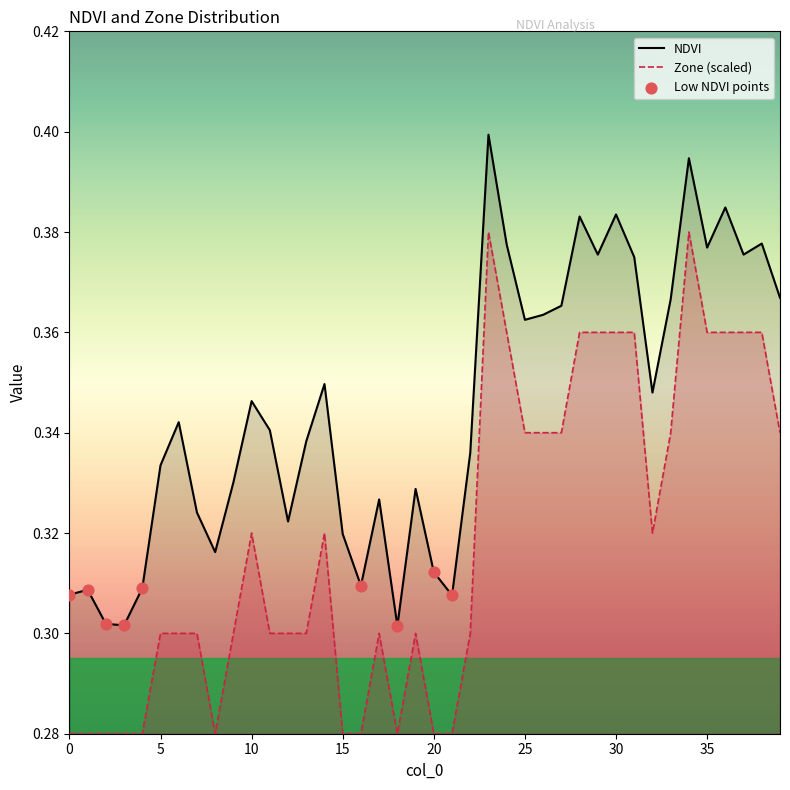

At how many categories does at least one series exceed 0?

40